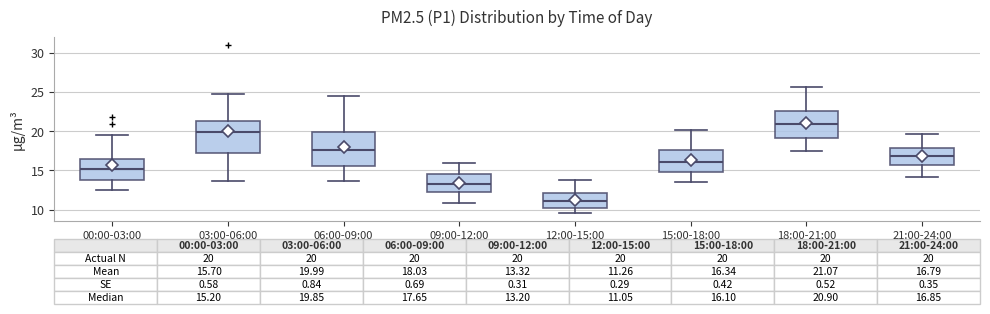

Which box's median line is the highest?

18:00-21:00